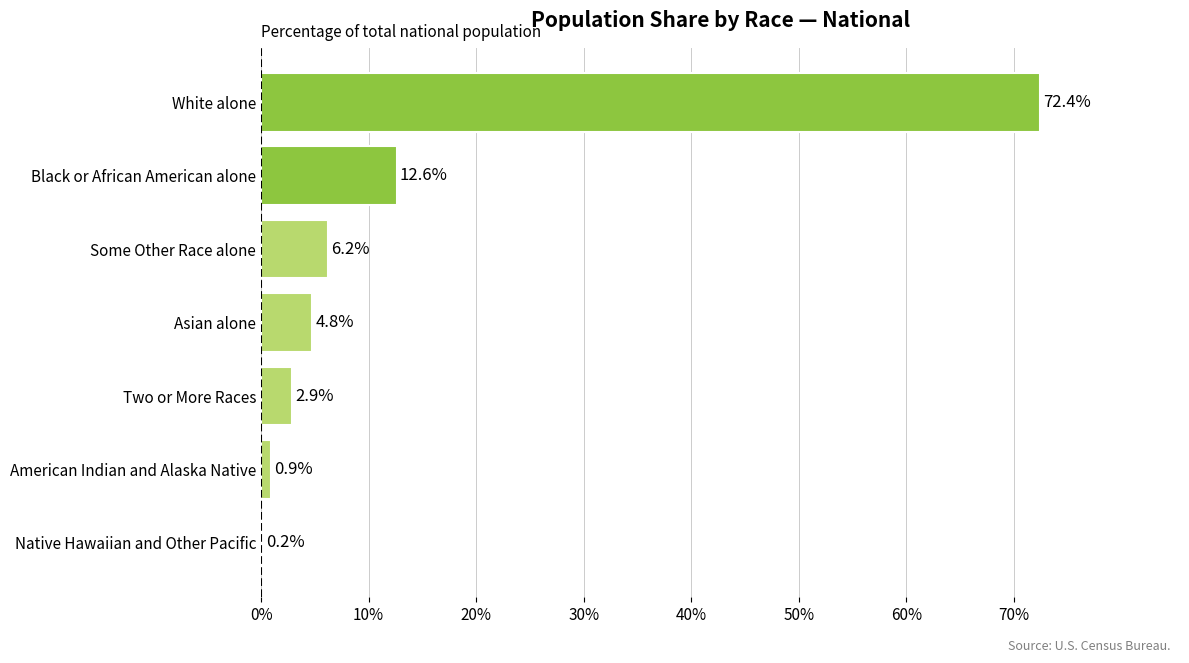

At which label is the value closest to 36?

Black or African American alone